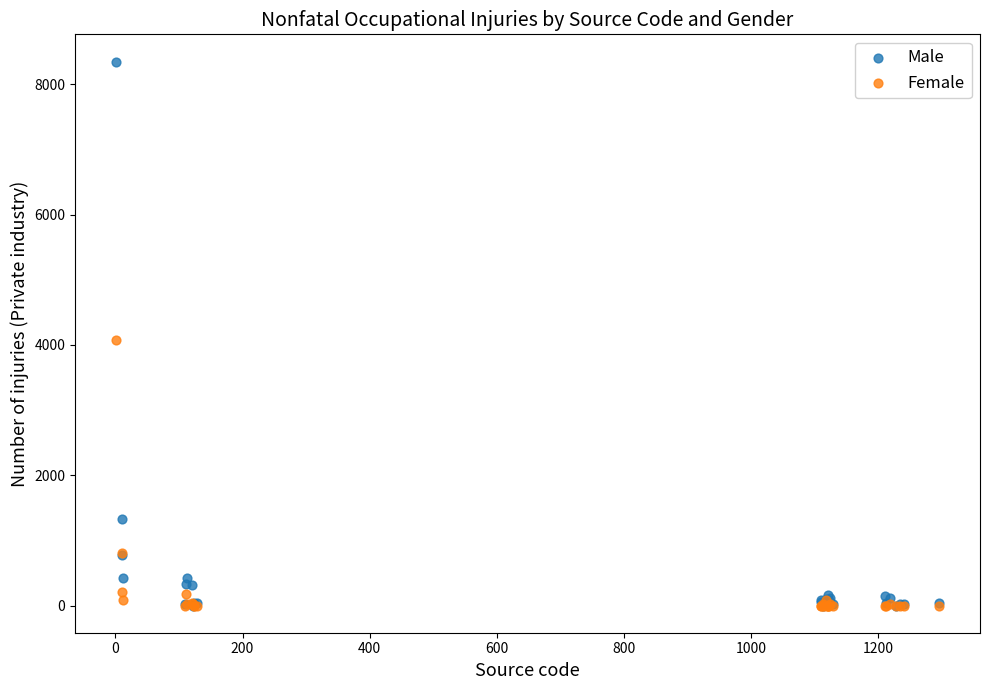

Which series reaches the maximum Y coordinate?

Male